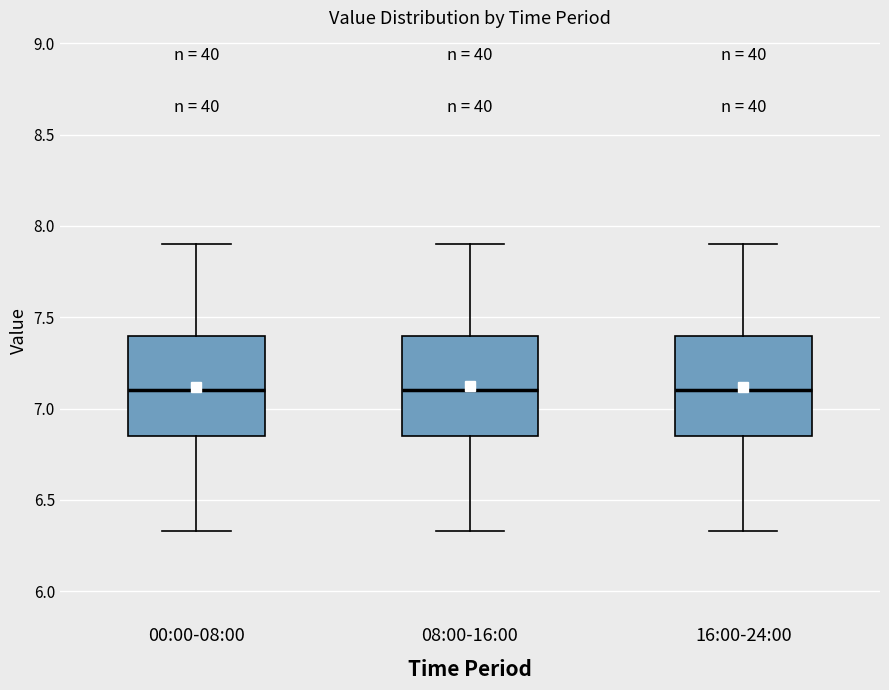

Reading left to right, read every box against the y-axis: the position of its median line, the range the box covers, and the ends of its whiskers. The values are not printed on the chart, so give them approximately, as read against the axis.

00:00-08:00: median 7.10, box 6.85 to 7.40, whiskers 6.35 to 7.90
08:00-16:00: median 7.10, box 6.85 to 7.40, whiskers 6.35 to 7.90
16:00-24:00: median 7.10, box 6.85 to 7.40, whiskers 6.35 to 7.90